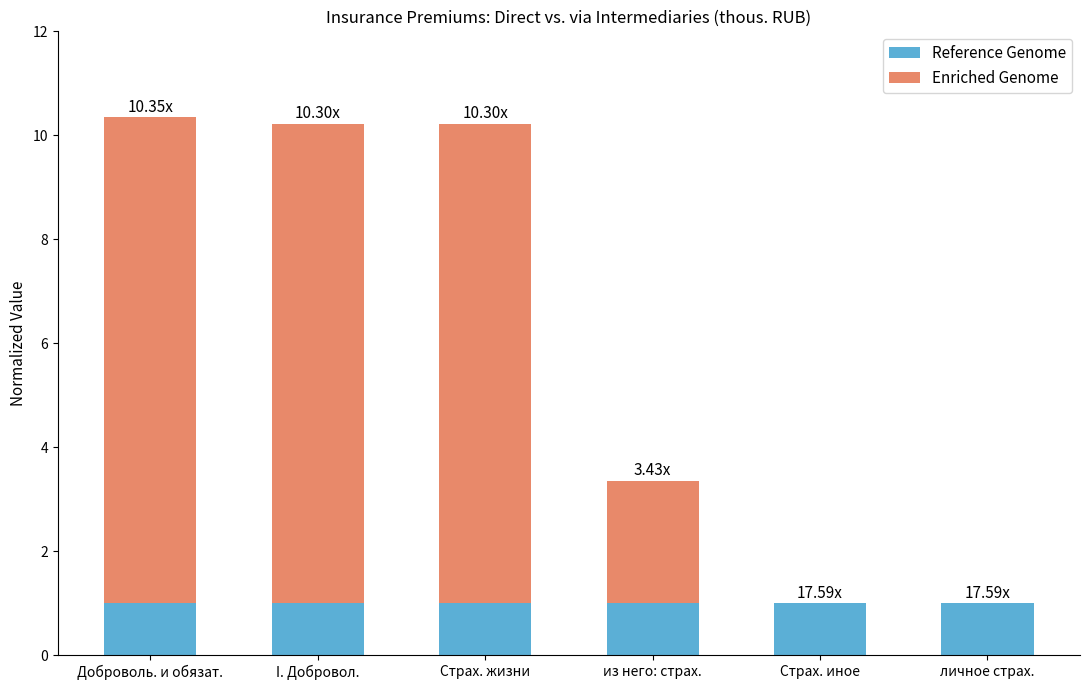

What are all the series names shown in the legend?

Reference Genome, Enriched Genome